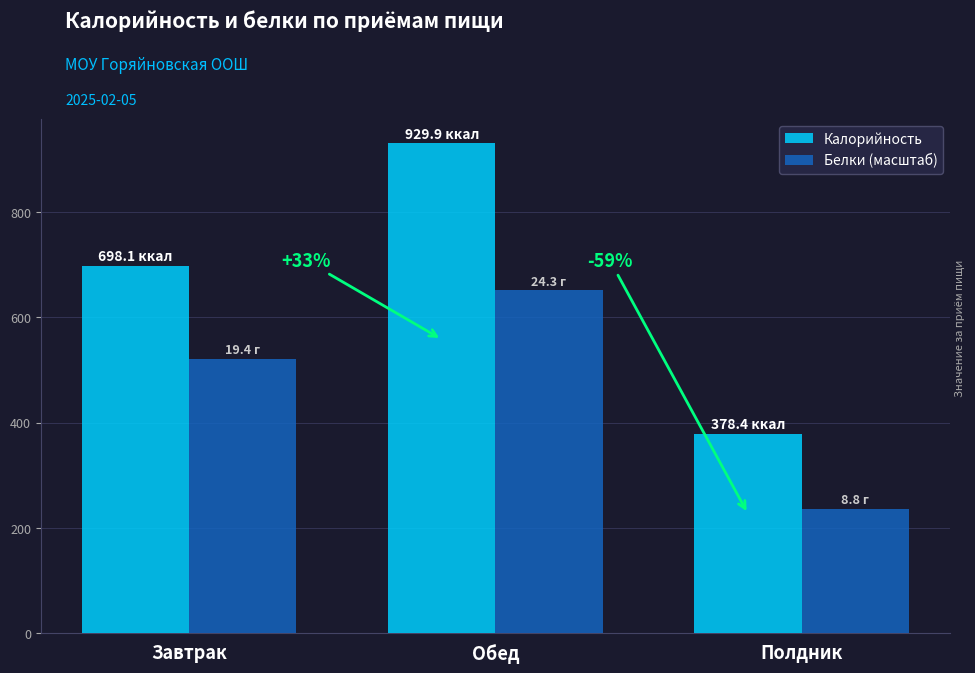

What is the spread (max minus min) of values at Завтрак?

177.5